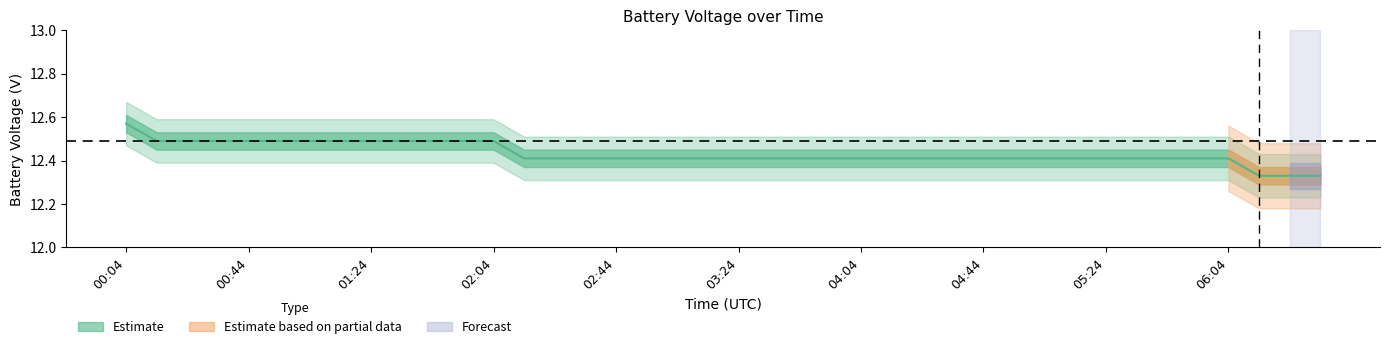

What is the label of the 28th point from the left?

04:34